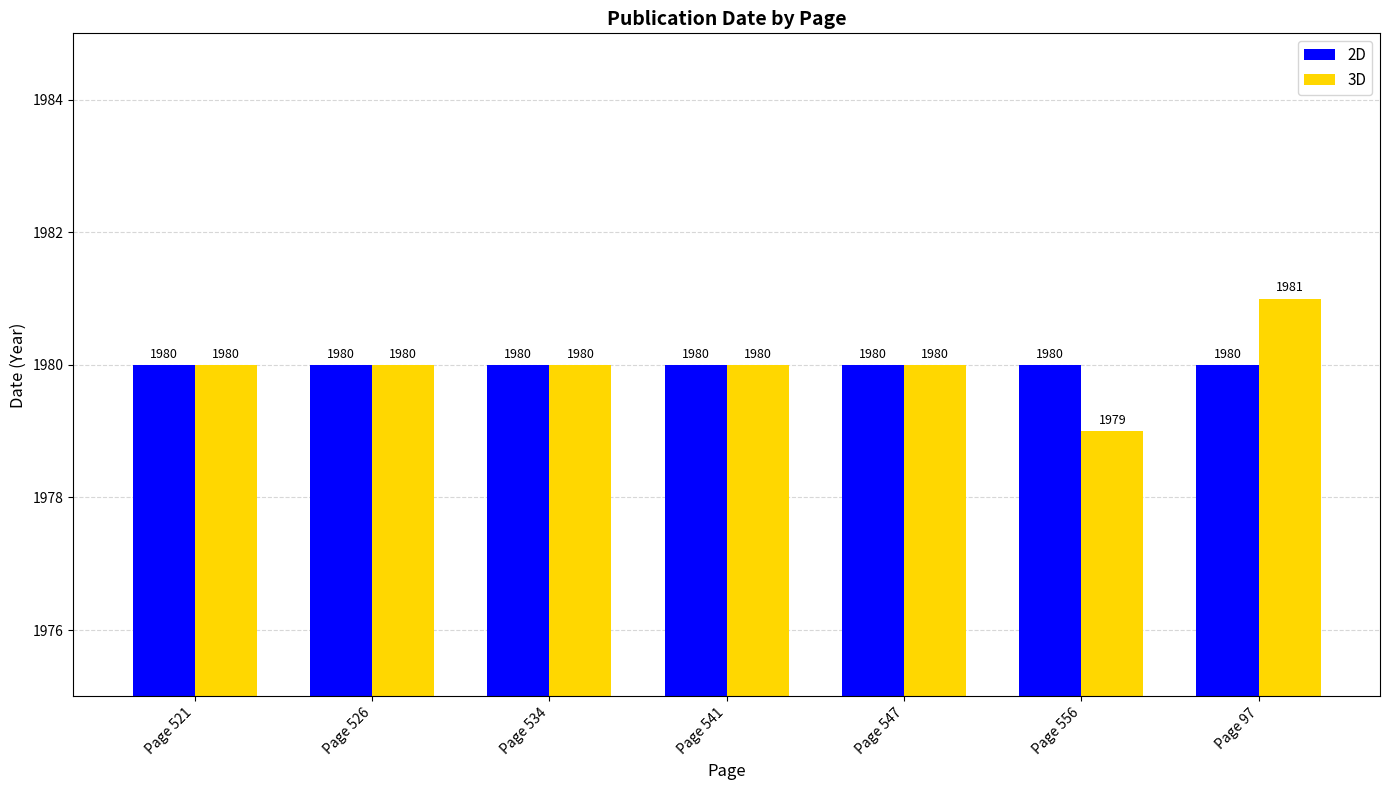

Rank the series by their maximum value, from highest to lowest.

3D, 2D